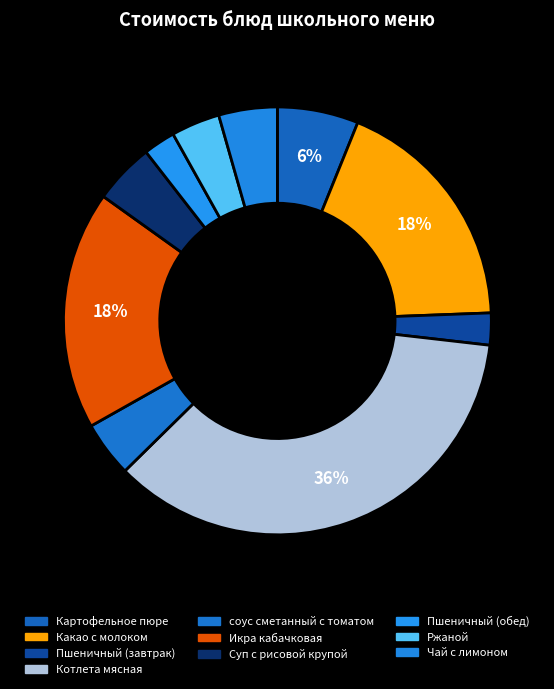

Which category has the smallest portion of the pie?

Пшеничный (завтрак)